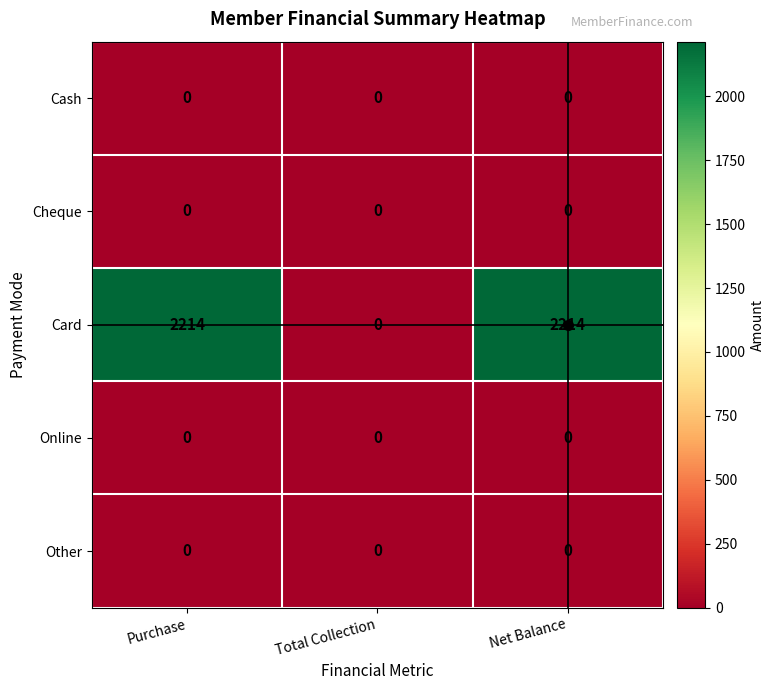

What is the total value across all series at Net Balance?

2214